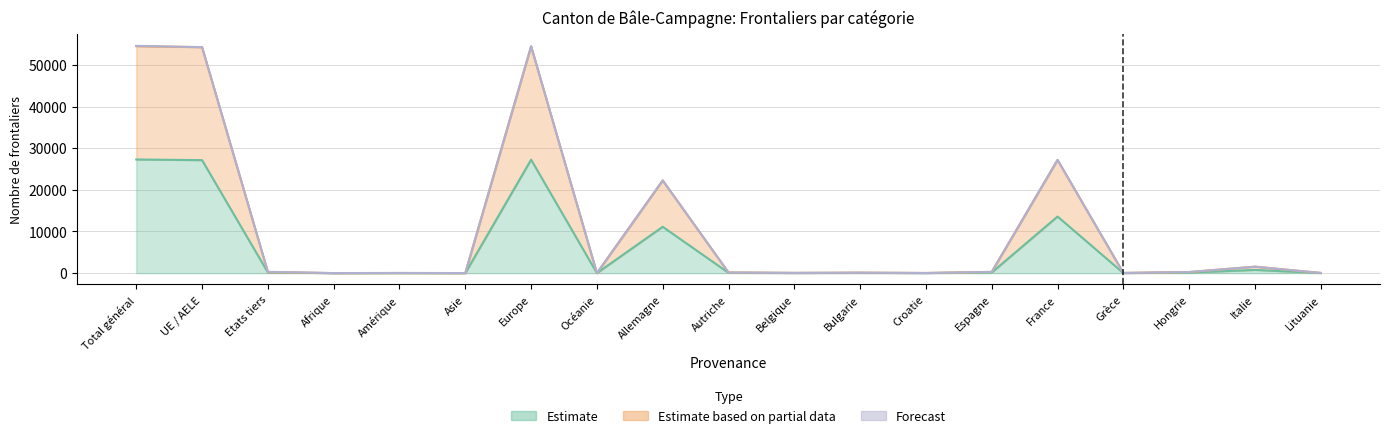

What position from the right is Total général?

19